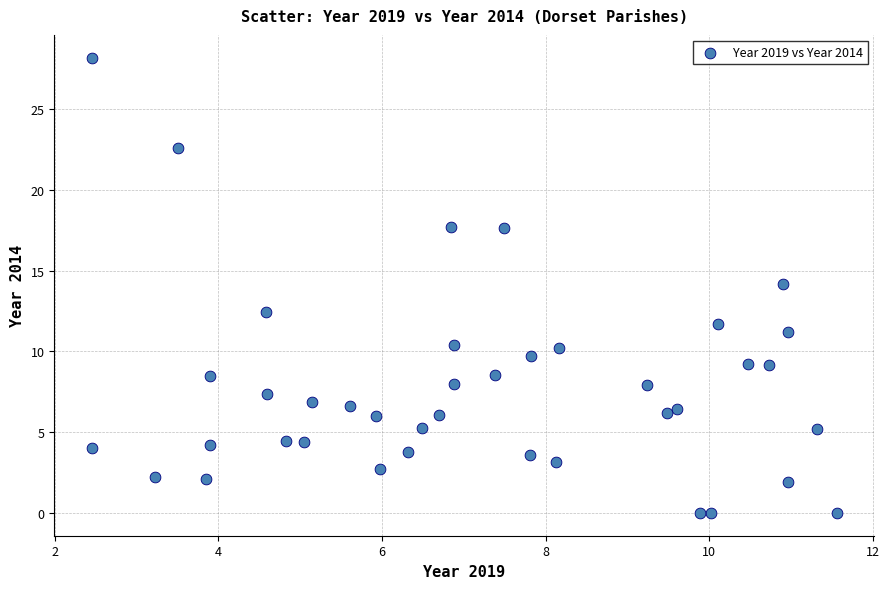

What is the range of Y values (max minus min)?

28.2